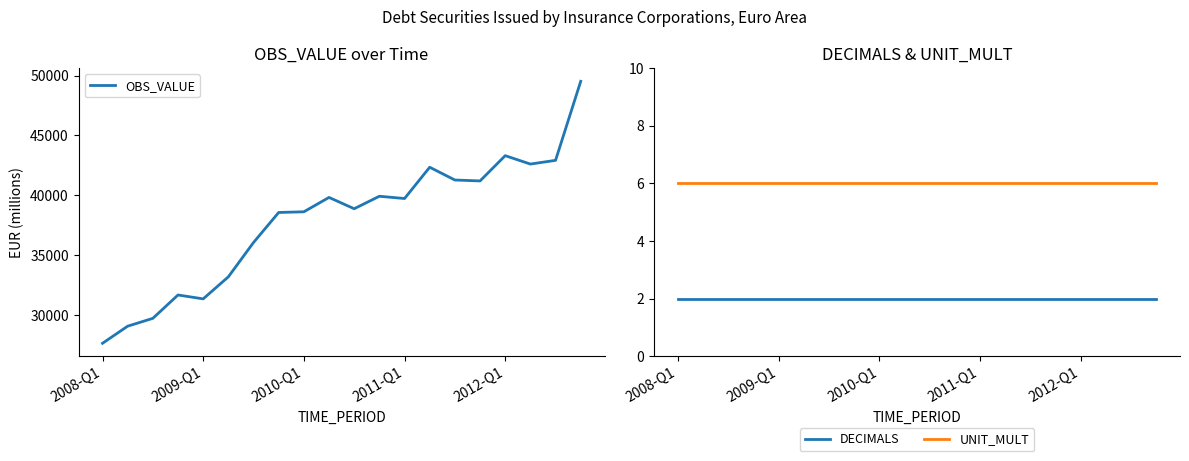

True or false: UNIT_MULT has a value of 6 at 2008-Q1.

True